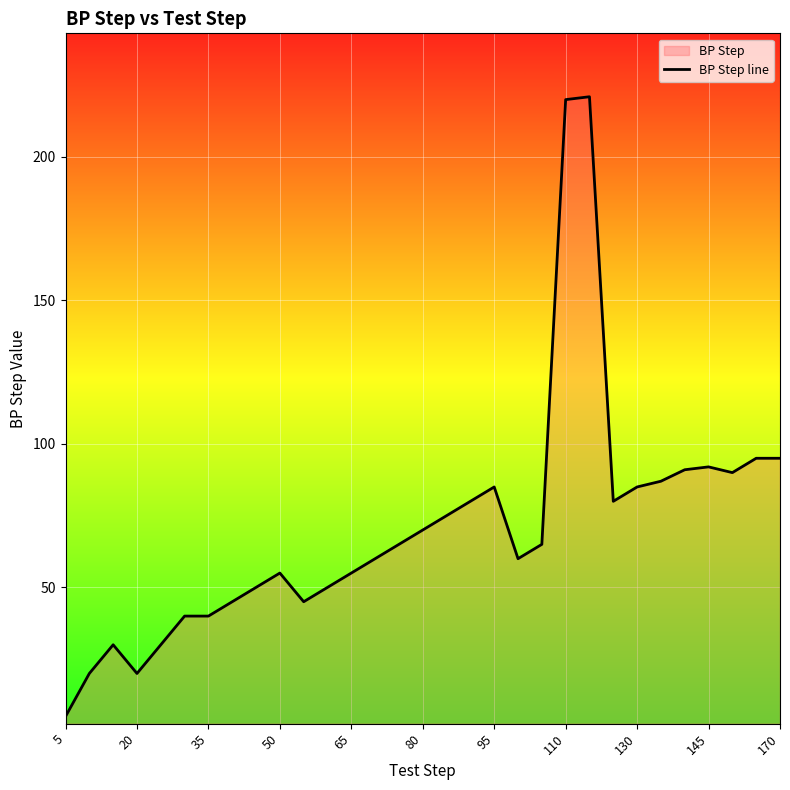

The chart shows a value of 70 at 80. True or false?

True